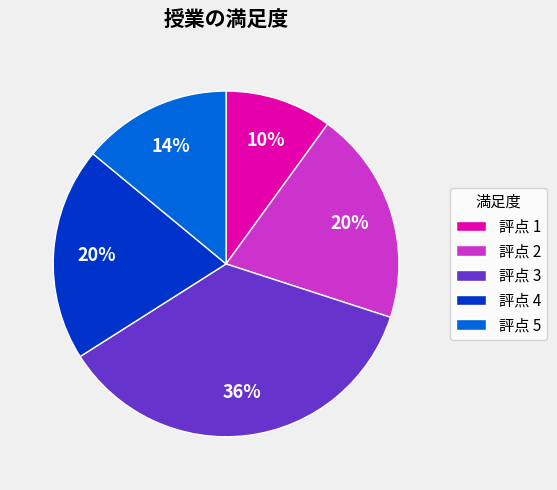

Is the sum of 評点 4 and 評点 2 greater than half?

No